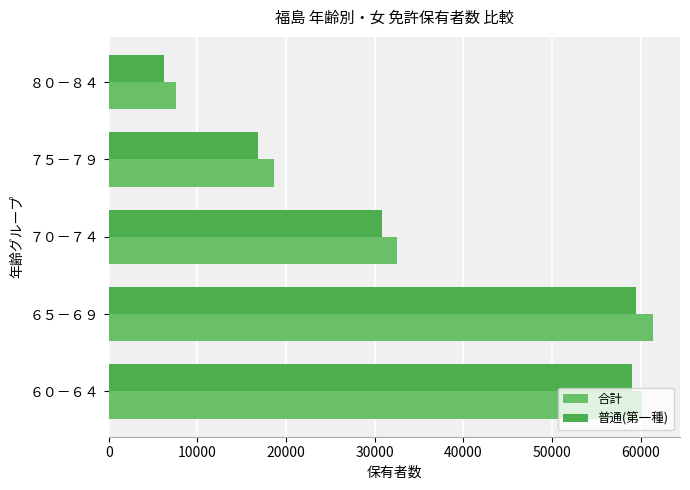

Between ７０－７４ and ８０－８４, which series saw the biggest shift?

合計